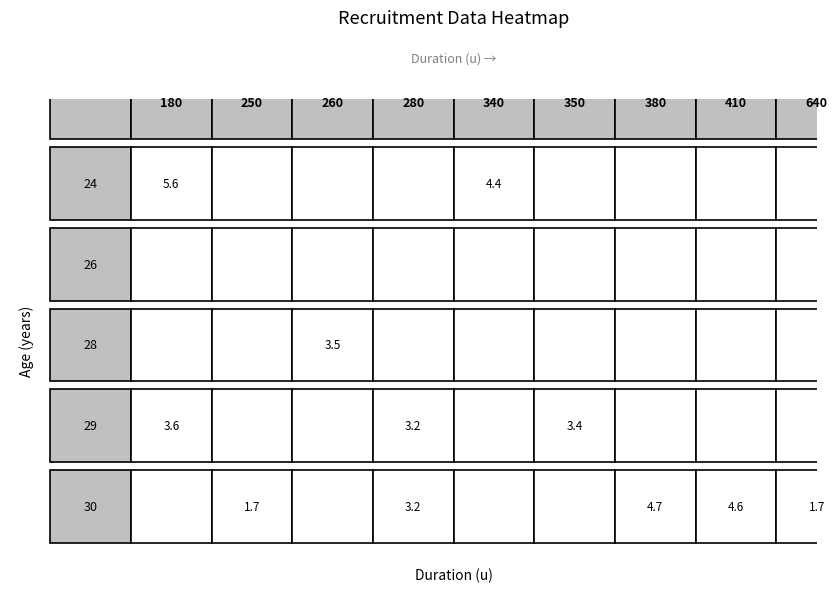

Count the number of data series in this chart.

5